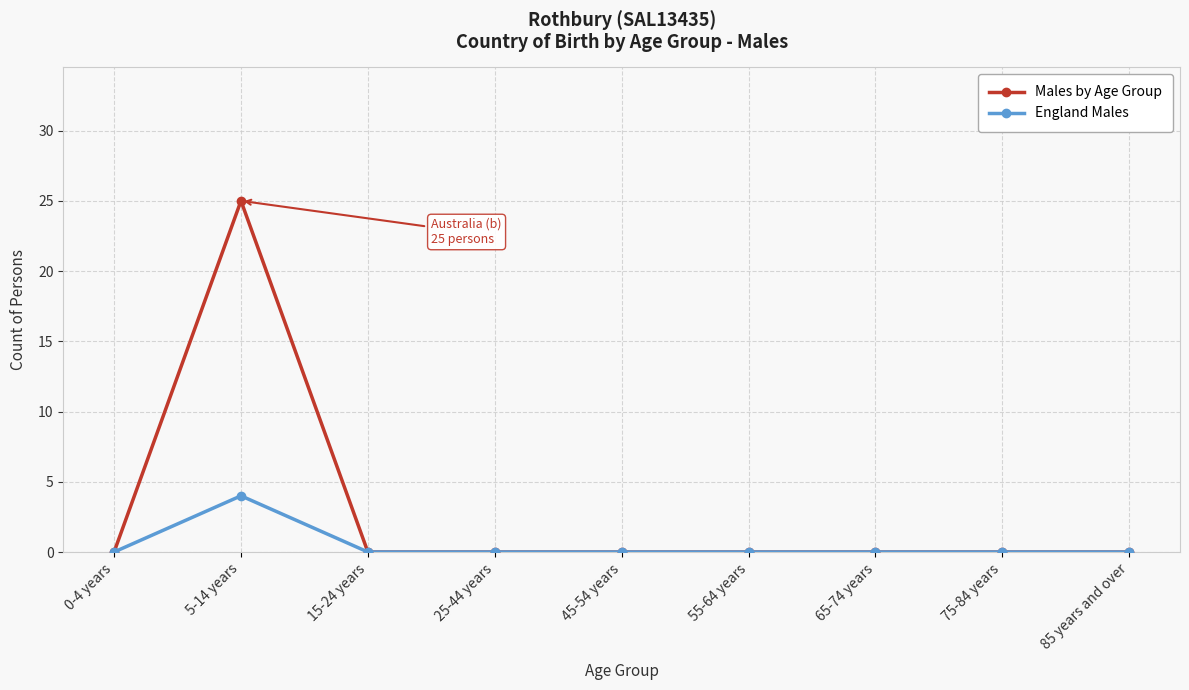

At which category is the sum across all series the highest?

5-14 years